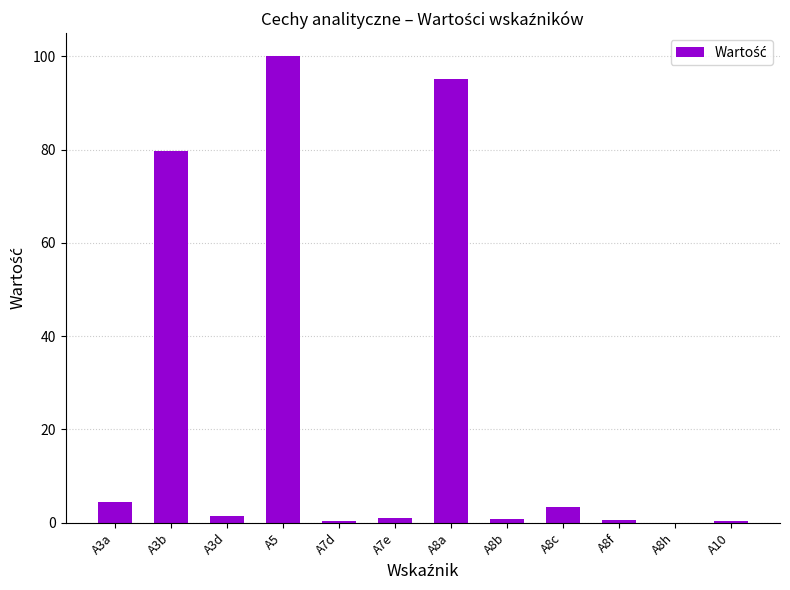

True or false: the data shows 1.4 at A3d.

True